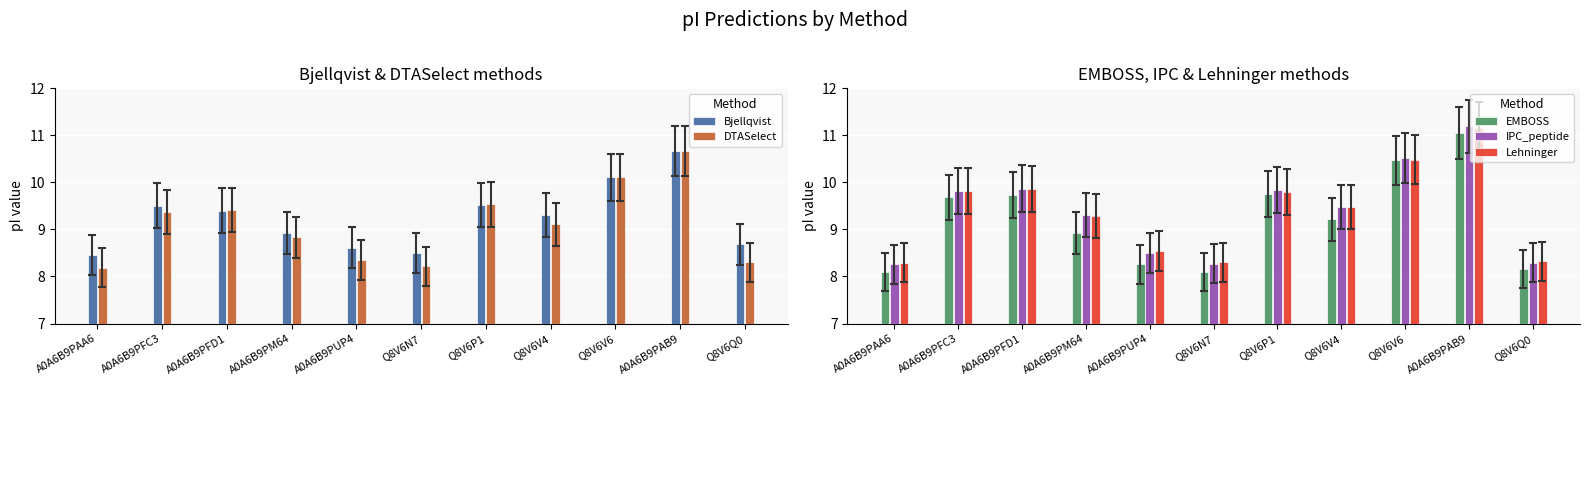

True or false: EMBOSS has a value of 10.5 at Q8V6V6.

True